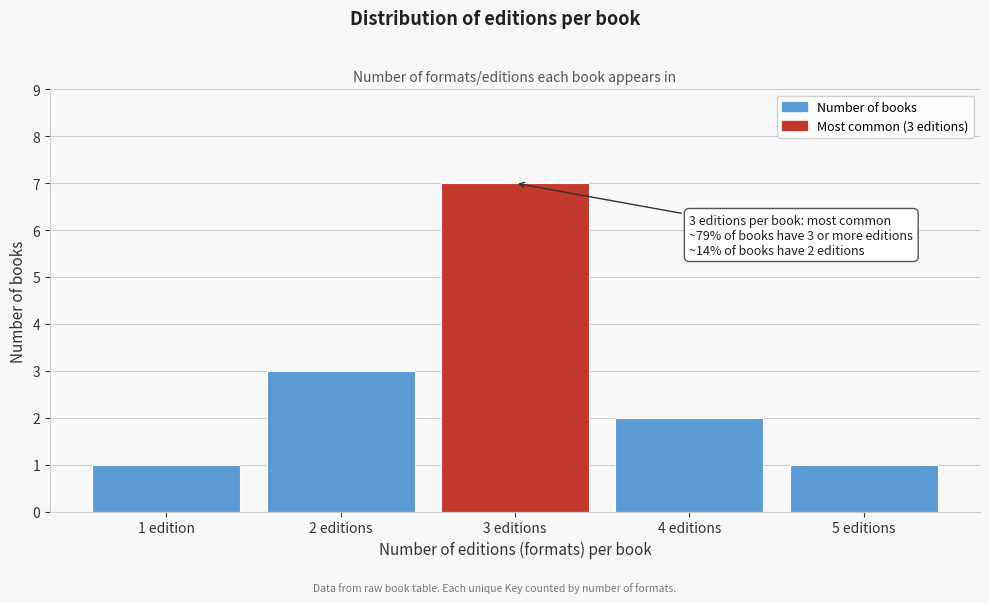

Reading right to left, list all the values displayed in this chart.

5 editions=1	4 editions=2	3 editions=7	2 editions=3	1 edition=1